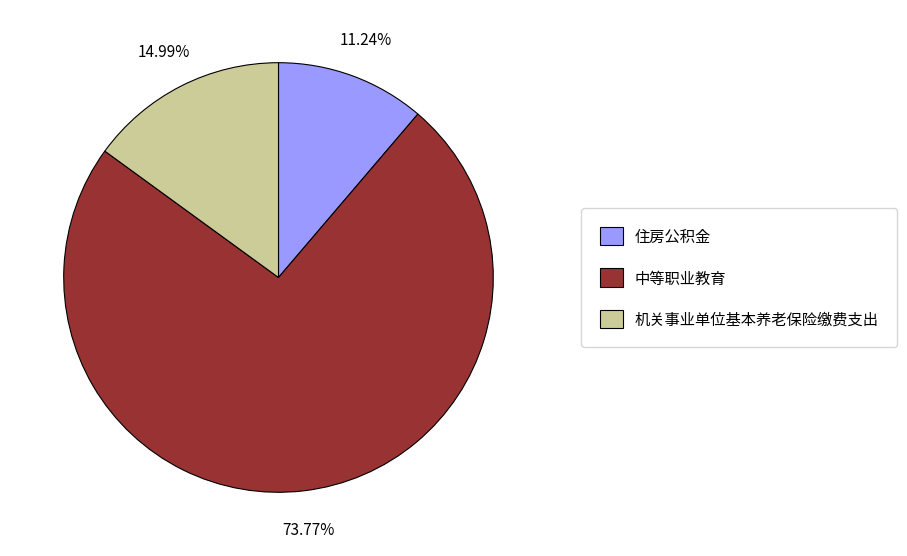

Is 机关事业单位基本养老保险缴费支出 the majority of the pie?

No